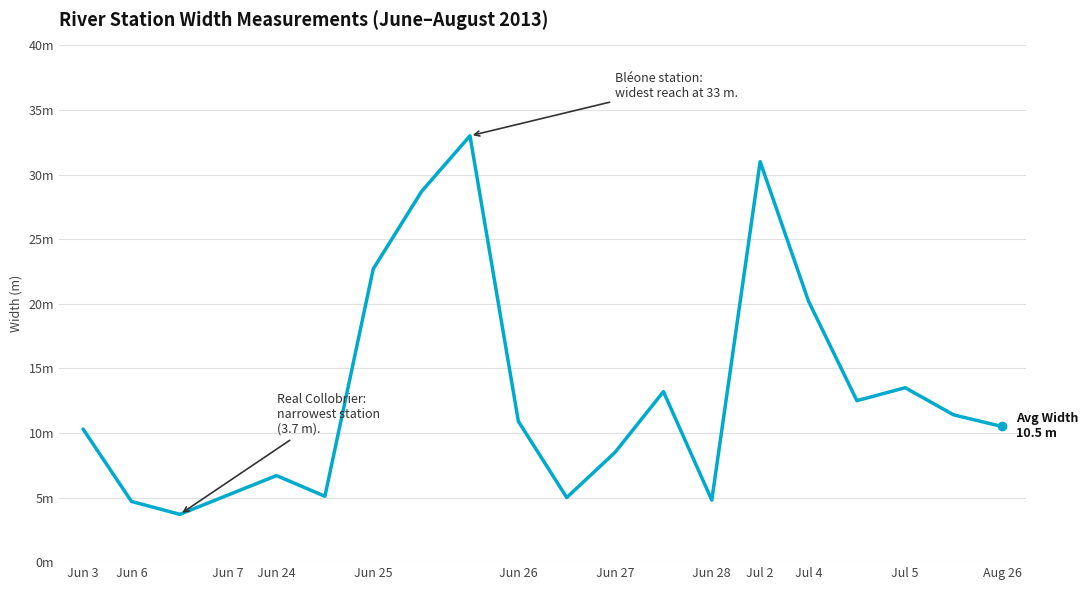

Is this an area chart (filled region under the line)?

No